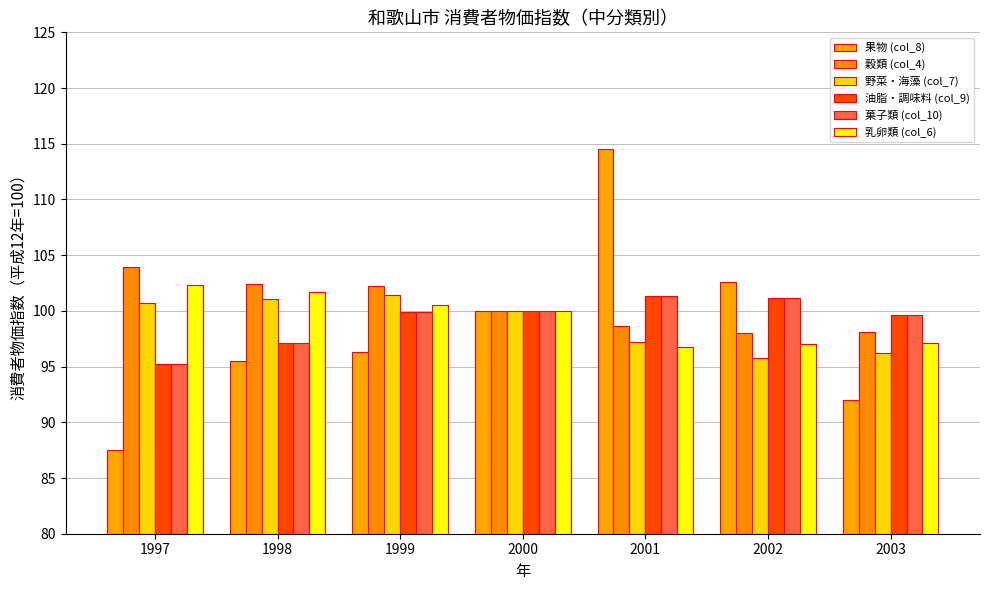

How many data points does each series have?

7